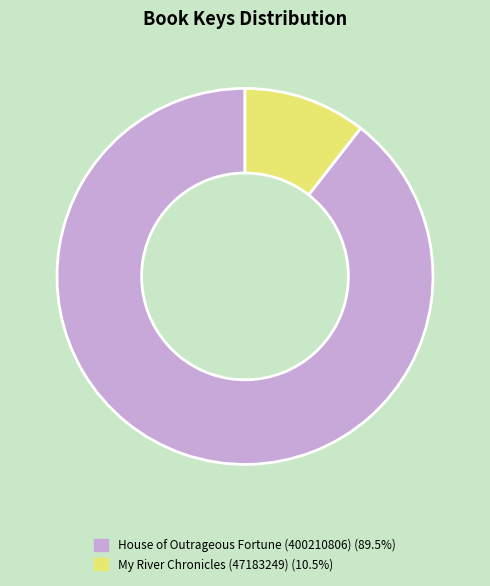

Does House of Outrageous Fortune (400210806) account for over 50% of the chart?

Yes